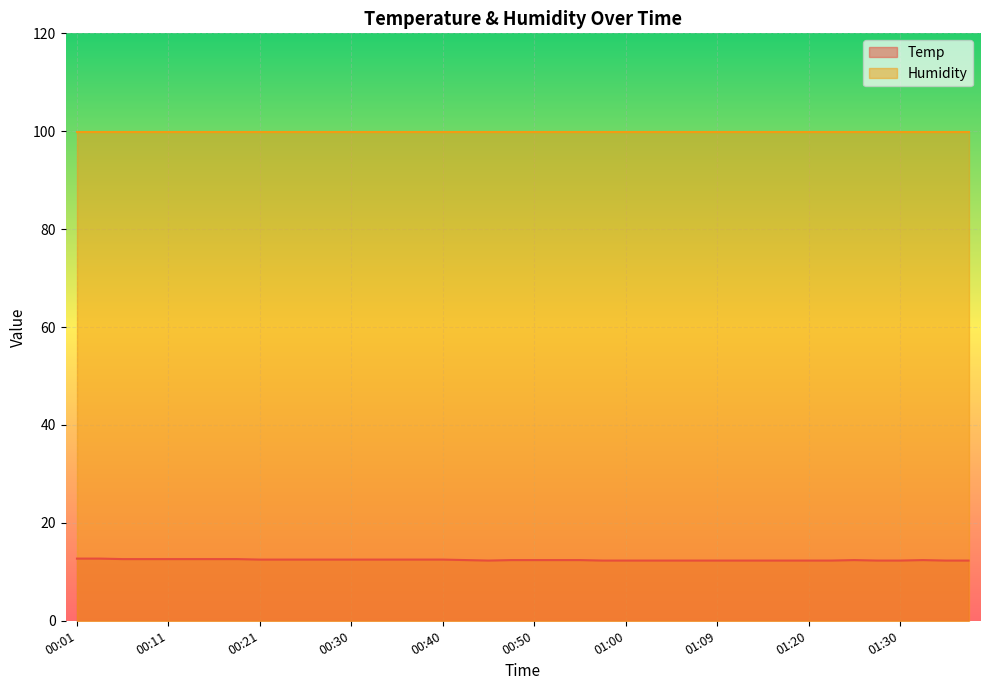

Which category has the lowest value across all series?

00:45